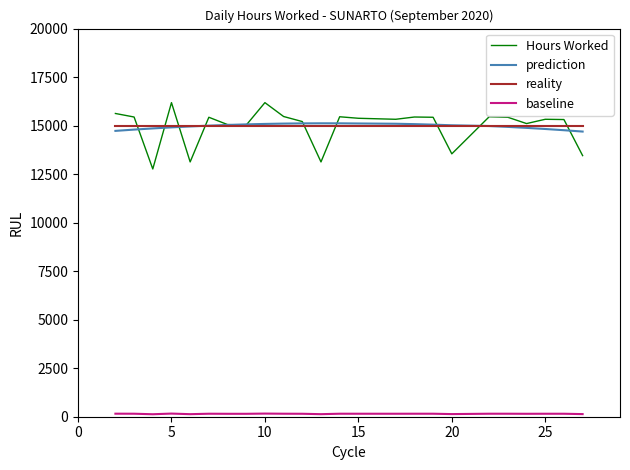

In Hours Worked, how many points are lower than both neighbors (excluding endpoints)?

7